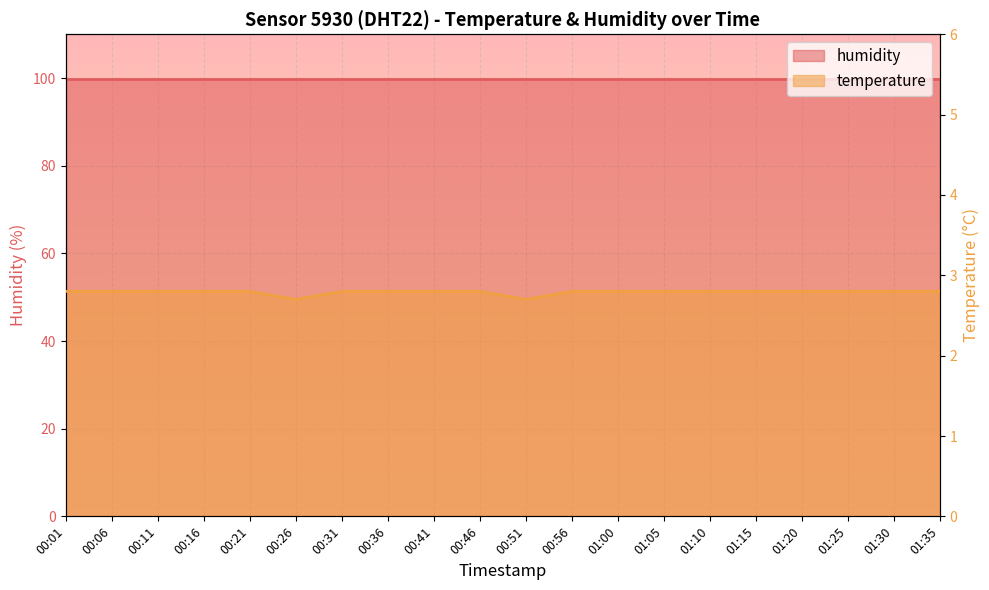

Reading left to right, what are all the values shown in this chart?

00:01=2.8	00:06=2.8	00:11=2.8	00:16=2.8	00:21=2.8	00:26=2.7	00:31=2.8	00:36=2.8	00:41=2.8	00:46=2.8	00:51=2.7	00:56=2.8	01:00=2.8	01:05=2.8	01:10=2.8	01:15=2.8	01:20=2.8	01:25=2.8	01:30=2.8	01:35=2.8